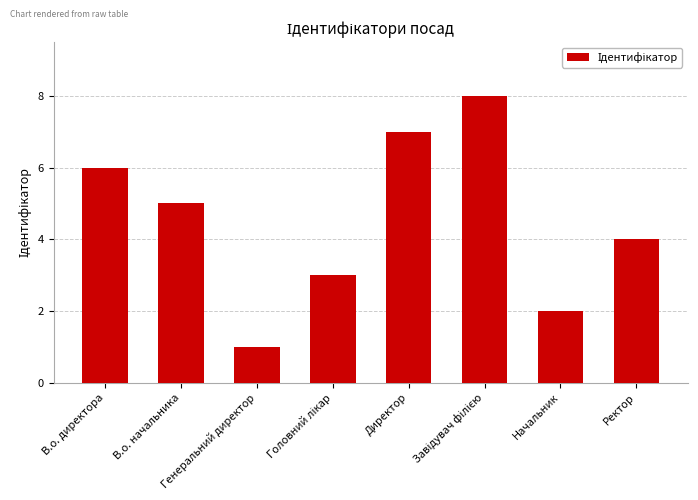

Are the bars grouped side by side (vs. stacked)?

No